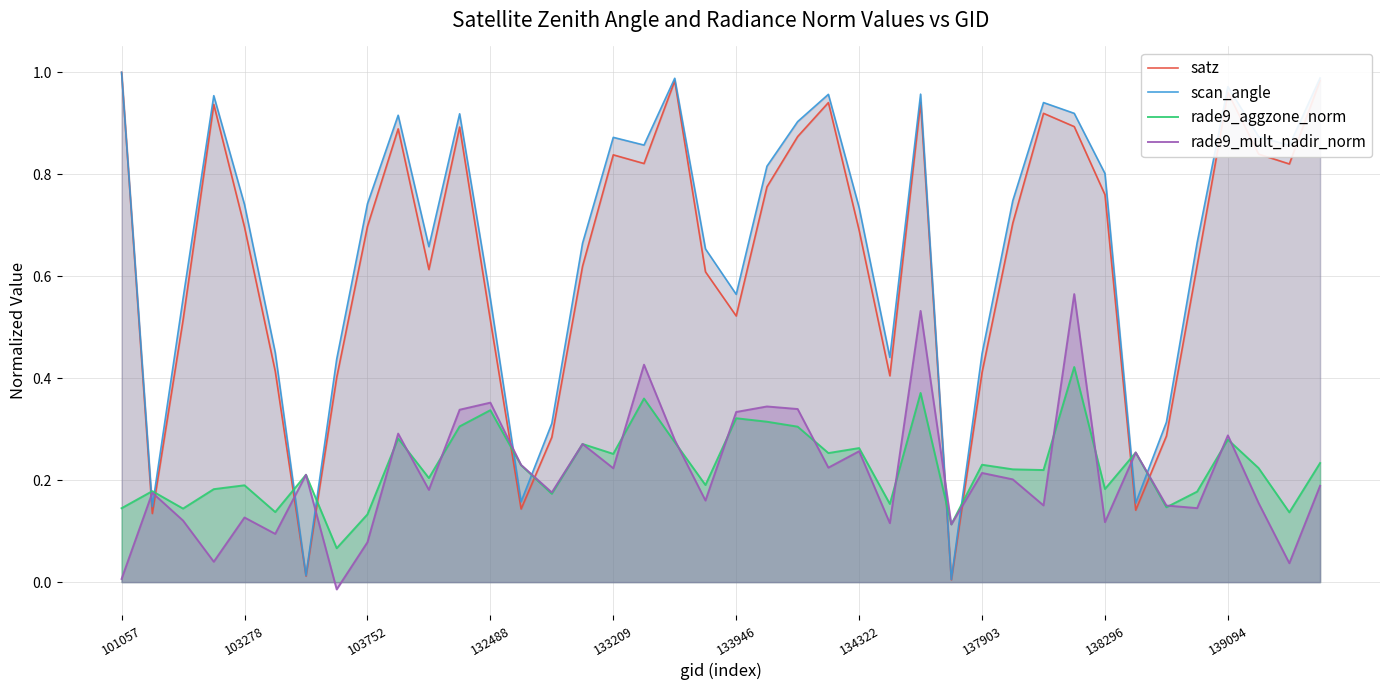

Where do scan_angle and rade9_mult_nadir_norm first cross each other?

101057 and 103278